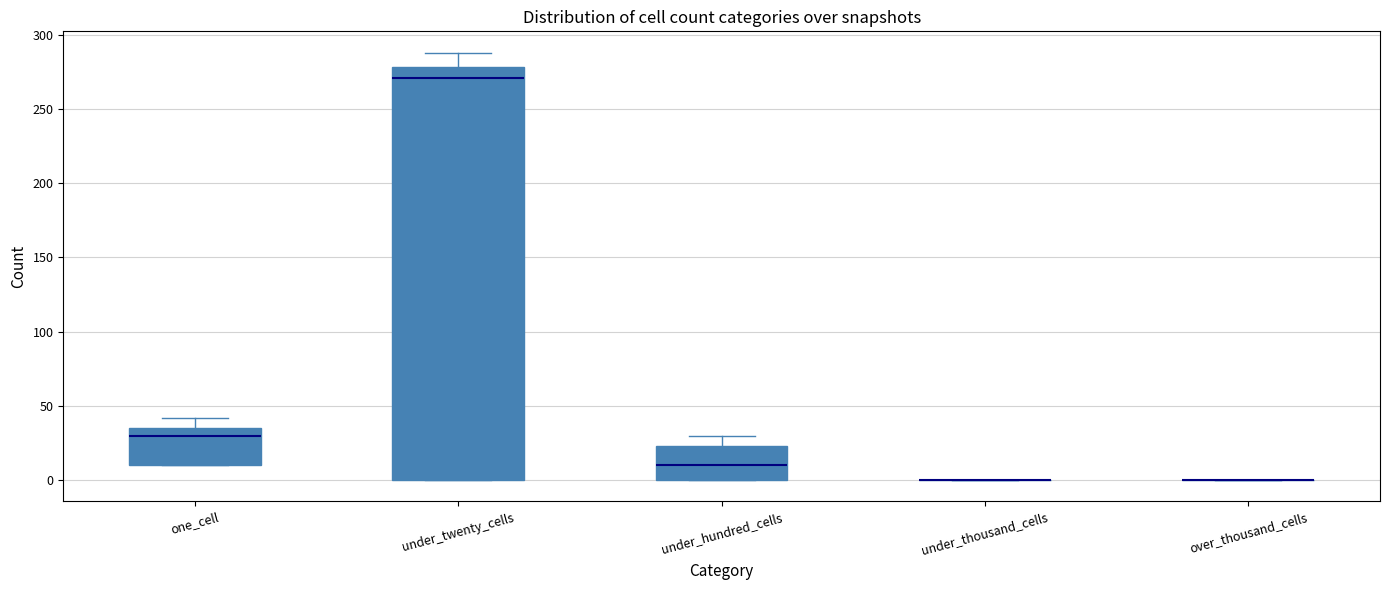

Where is the upper edge of the box for one_cell on the y-axis? The values are not printed on the chart, so give them approximately, as read against the axis.

35